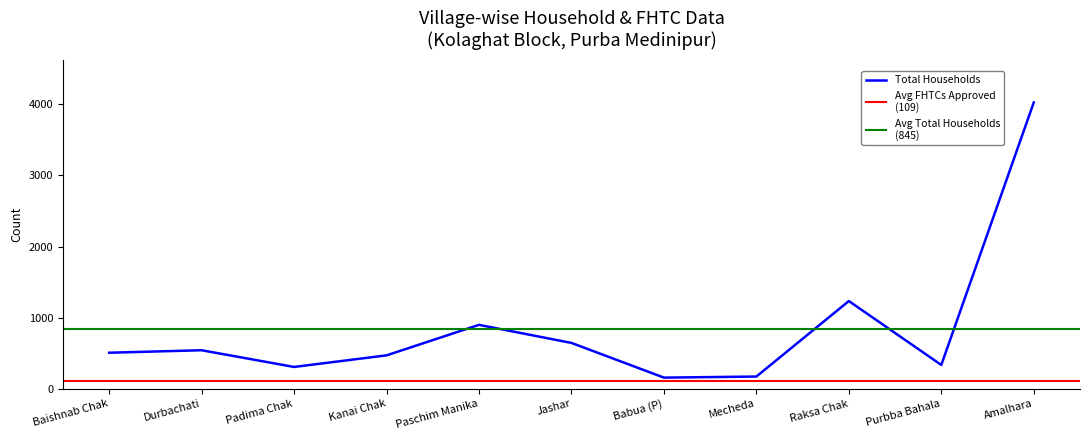

Where is Total Households nearest to the value 2092?

Raksa Chak